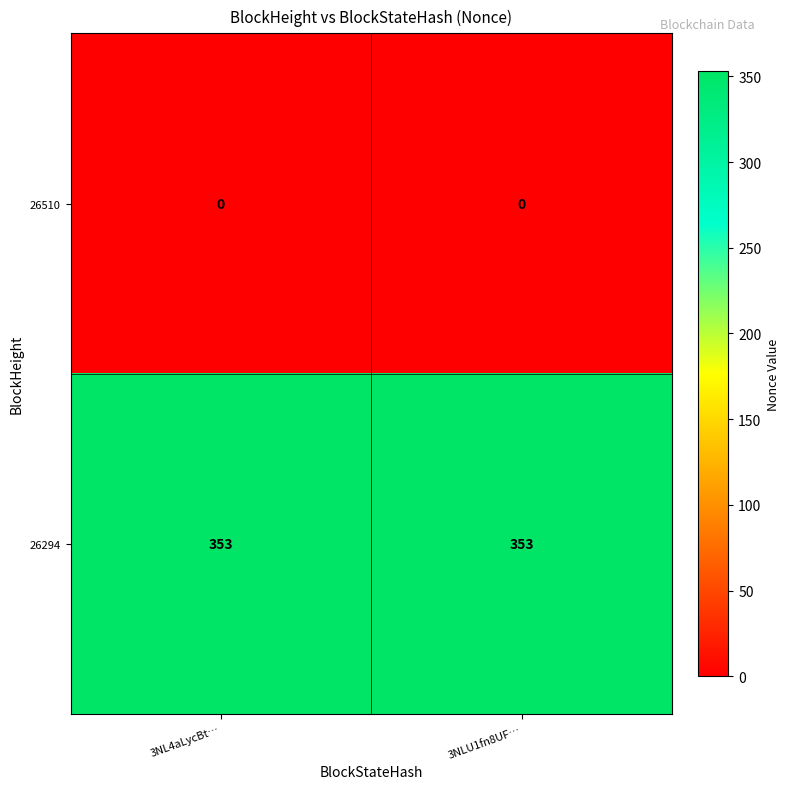

What is the minimum value for 26294?

353